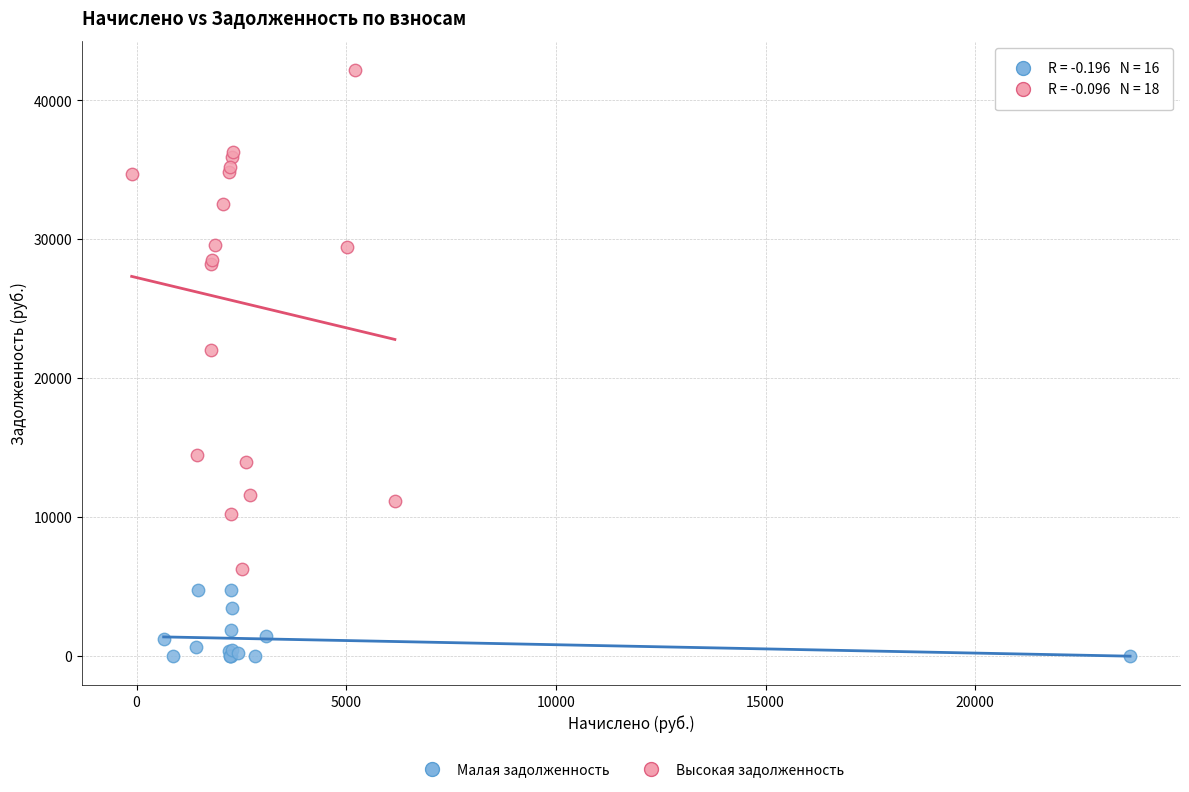

Which series has the largest Y range (max minus min)?

Высокая задолженность